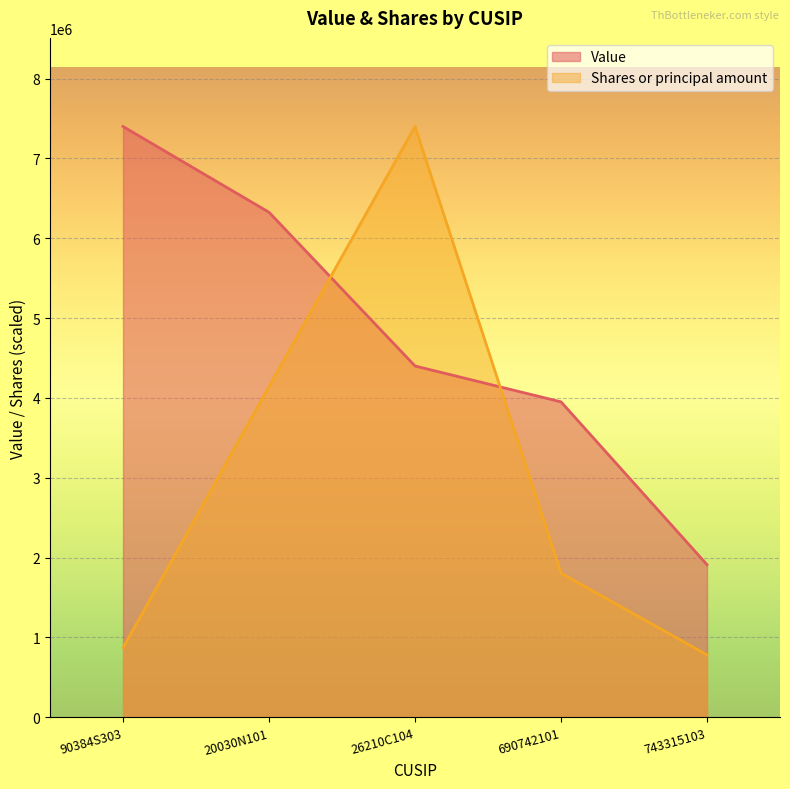

True or false: Shares or principal amount has more than 1 points higher than both neighbors.

False